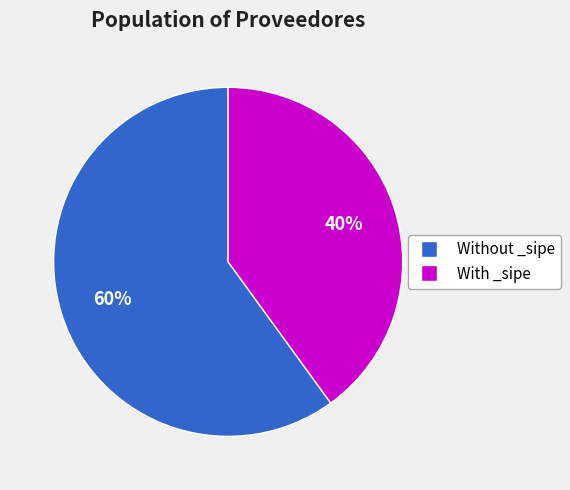

To the nearest percent, what is the average slice percentage?

50%